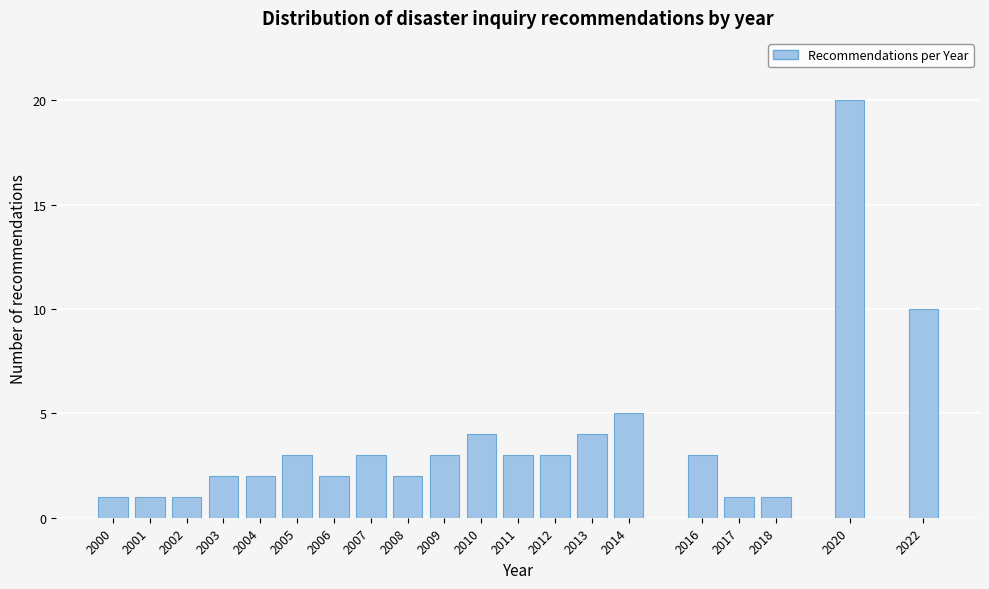

Reading right to left, extract all data points from this chart.

2022=10	2020=20	2018=1	2017=1	2016=3	2014=5	2013=4	2012=3	2011=3	2010=4	2009=3	2008=2	2007=3	2006=2	2005=3	2004=2	2003=2	2002=1	2001=1	2000=1